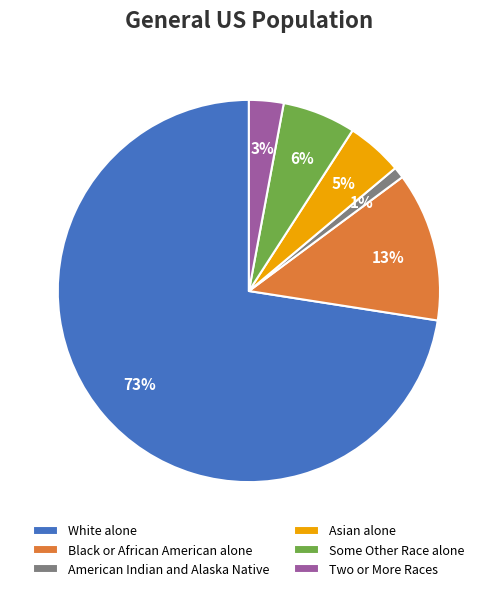

Does White alone account for over 50% of the chart?

Yes